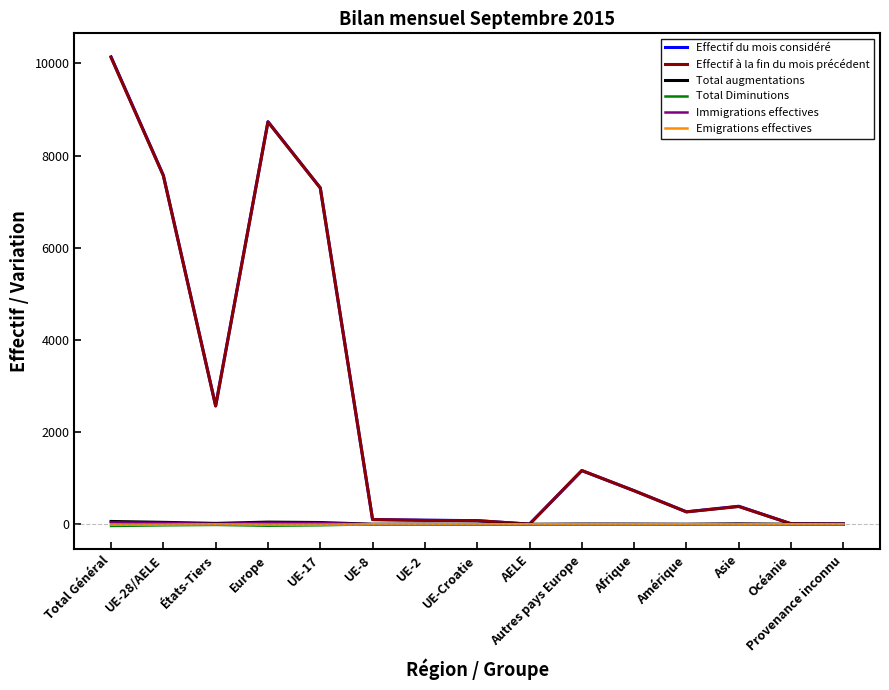

What is the total value across all series at Europe?

17503